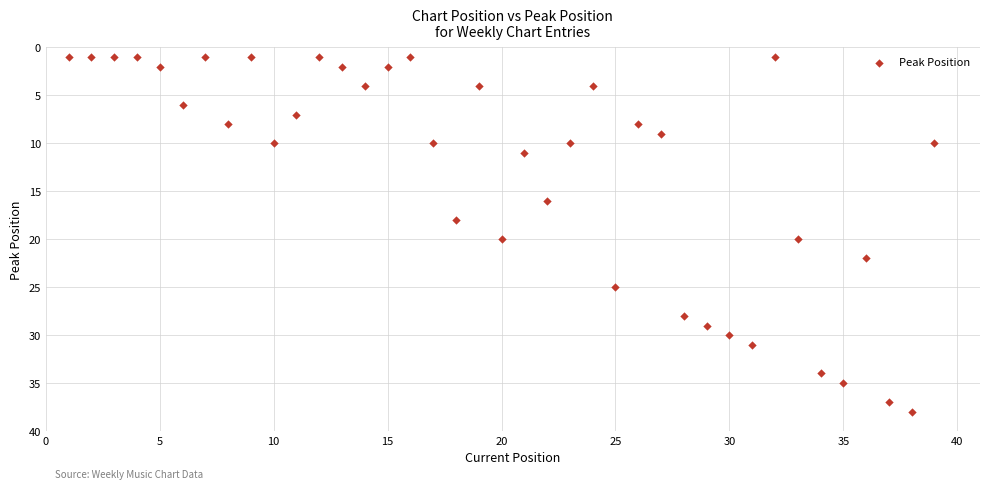

What is the range of X values (max minus min)?

38